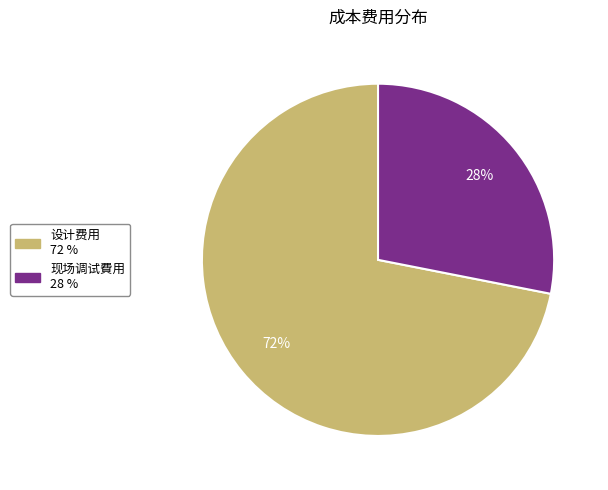

What is the majority slice?

设计费用